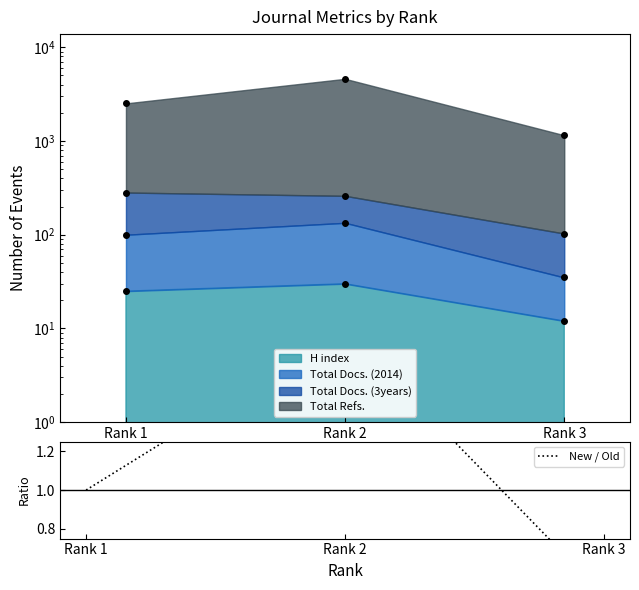

Rank the series by their maximum value, from highest to lowest.

Total Refs. (pts), Total Docs. (3years) (pts), Total Docs. (2014) (pts), H index (pts), New / Old